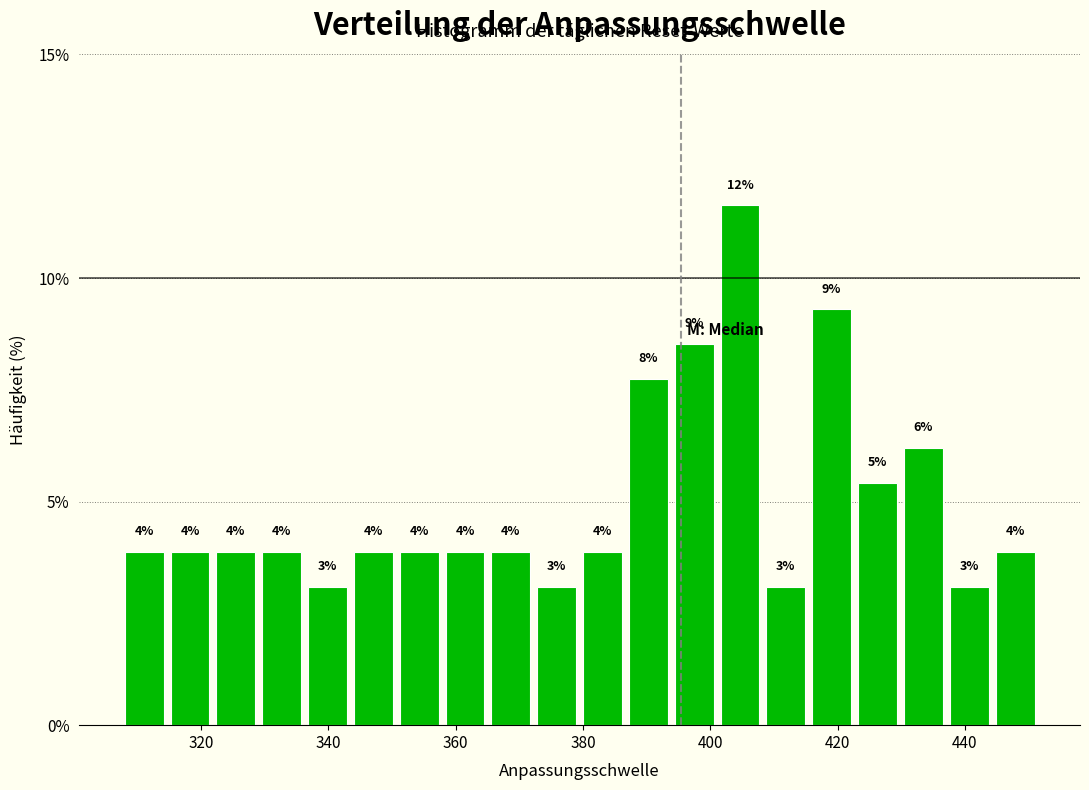

Read against the x-axis, roughly where is the centre of the tallest bar?

404